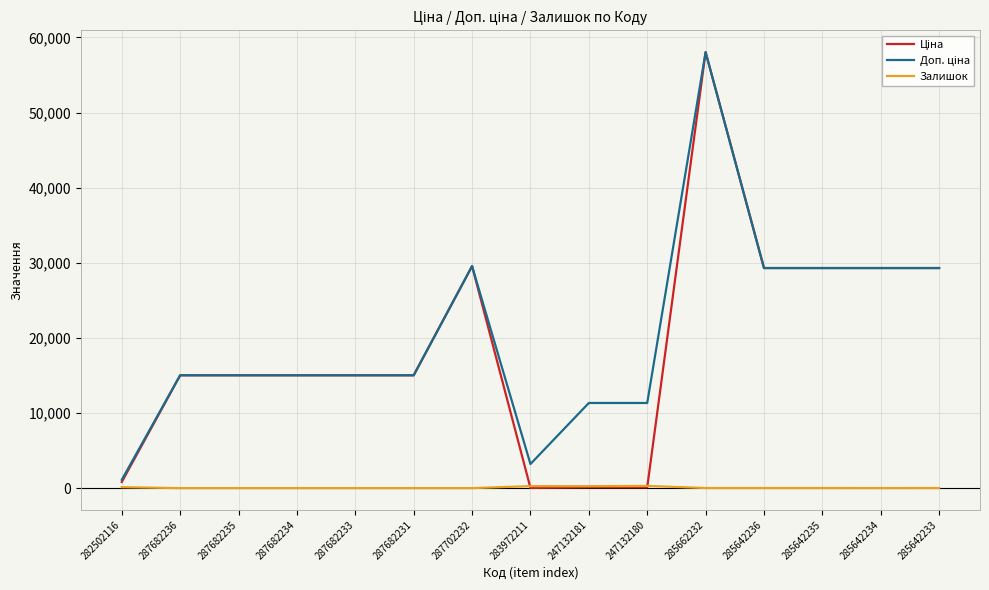

The value of Залишок at 287682235 is 0.0. True or false?

True